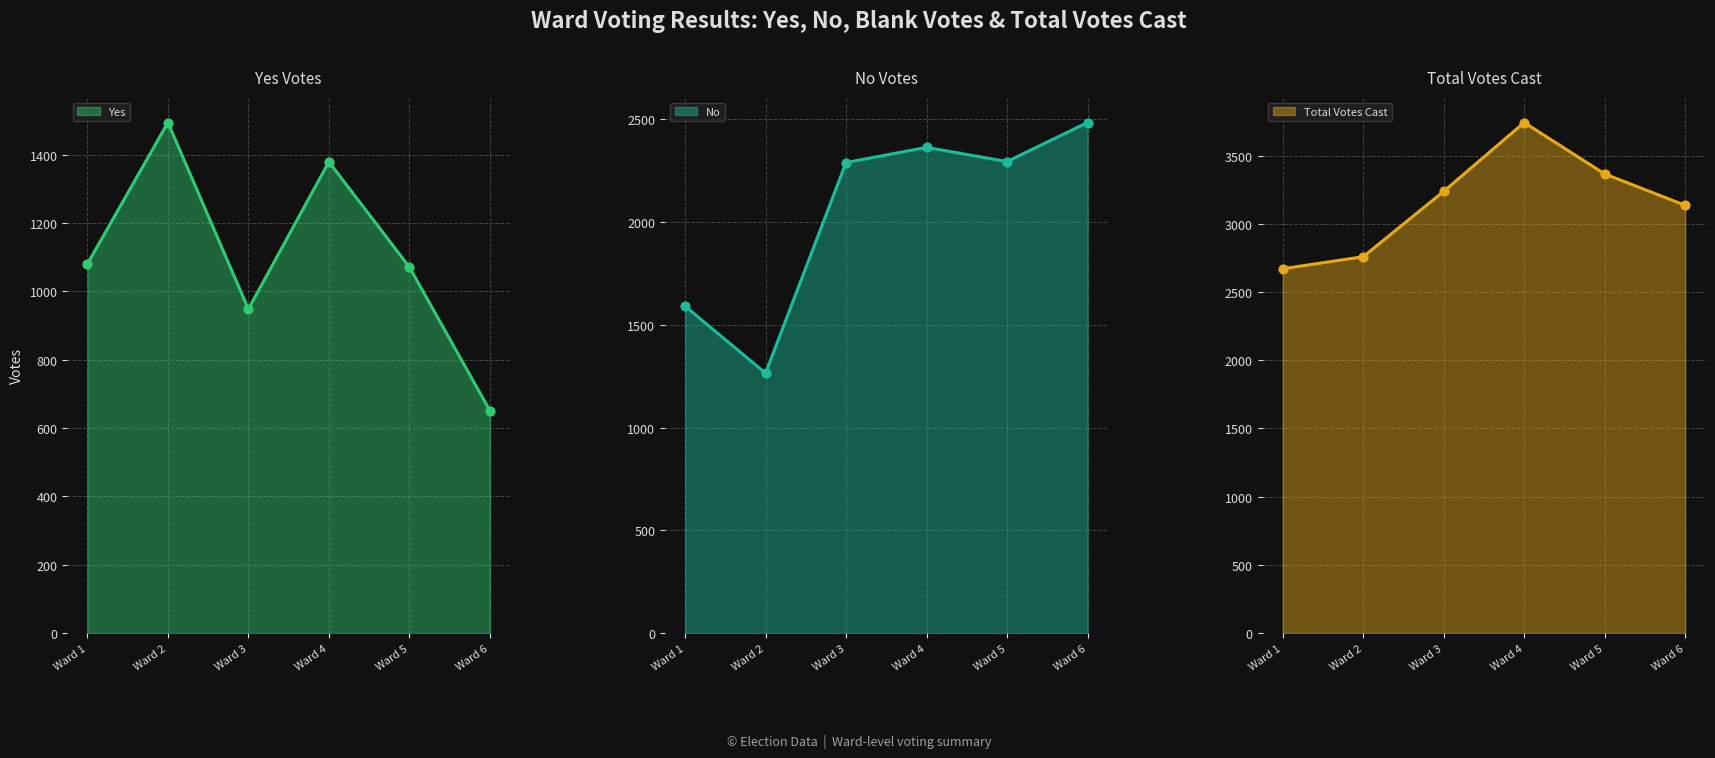

Which series reaches the maximum Y coordinate?

Total Votes Cast